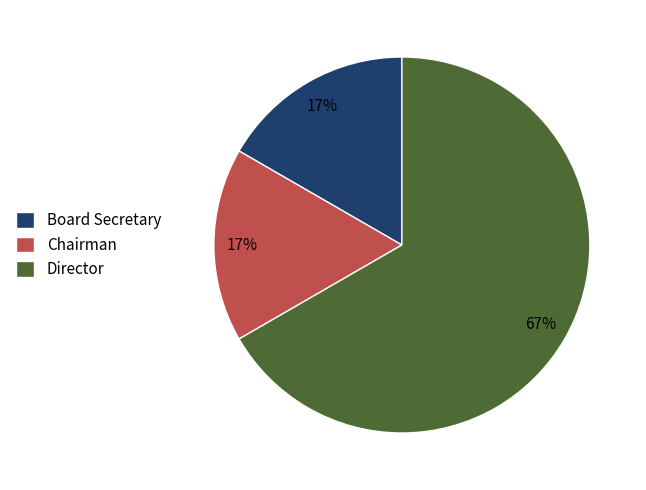

What is the largest slice in the pie chart?

Director